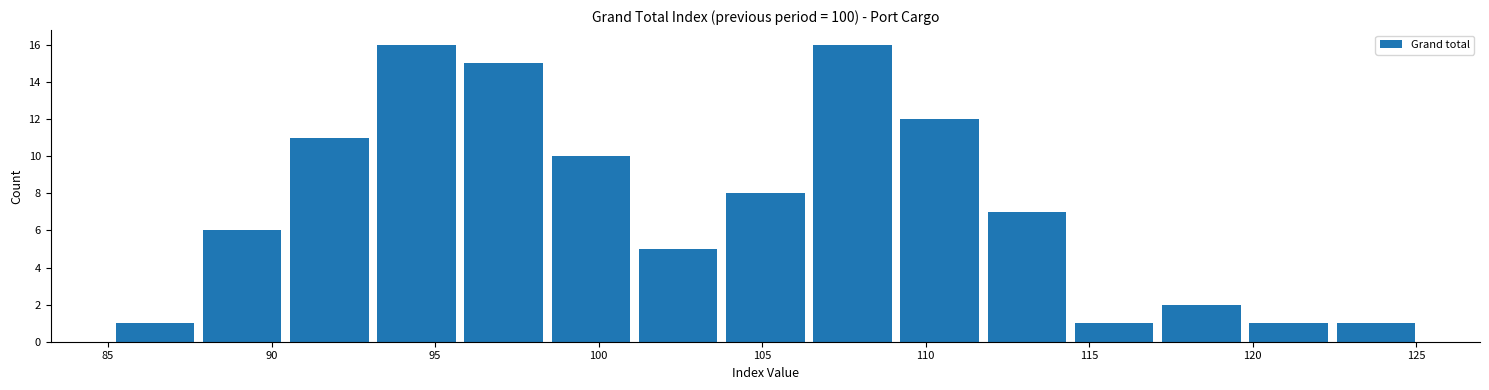

Reading left to right, list every bar in this chart as the range it spans on the x-axis followed by its height. Neither the bar edges nor the heights are printed on the chart, so give them approximately, as read against the axes.

85.0 to 88.0: 1
88.0 to 90.5: 6
90.5 to 93.0: 11
93.0 to 96.0: 16
96.0 to 98.5: 15
98.5 to 101.0: 10
101.0 to 104.0: 5
104.0 to 106.5: 8
106.5 to 109.0: 16
109.0 to 112.0: 12
112.0 to 114.5: 7
114.5 to 117.0: 1
117.0 to 120.0: 2
120.0 to 122.5: 1
122.5 to 125.0: 1